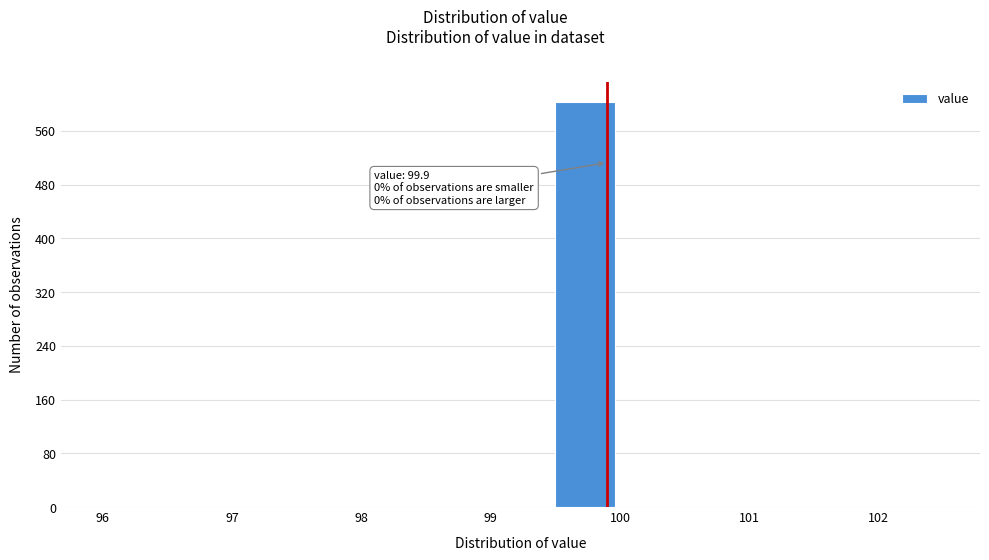

Which range on the x-axis has the tallest bar?

99.5 to 100.0